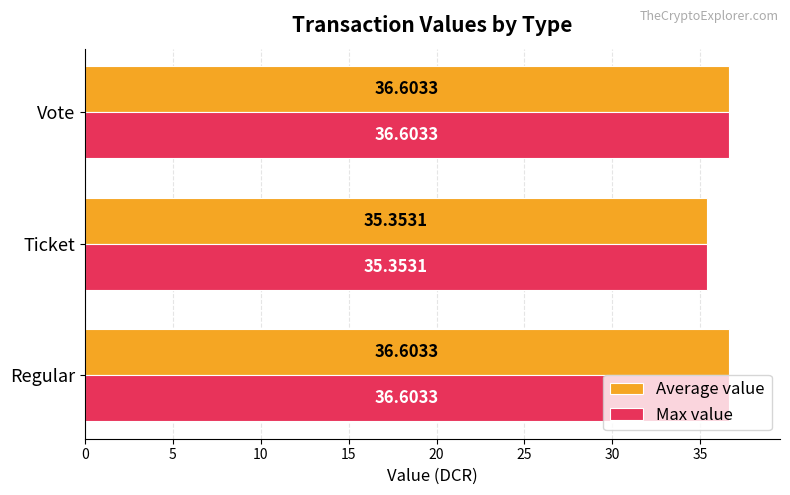

What is the sum of the Average value values at Ticket and Vote?

72.0